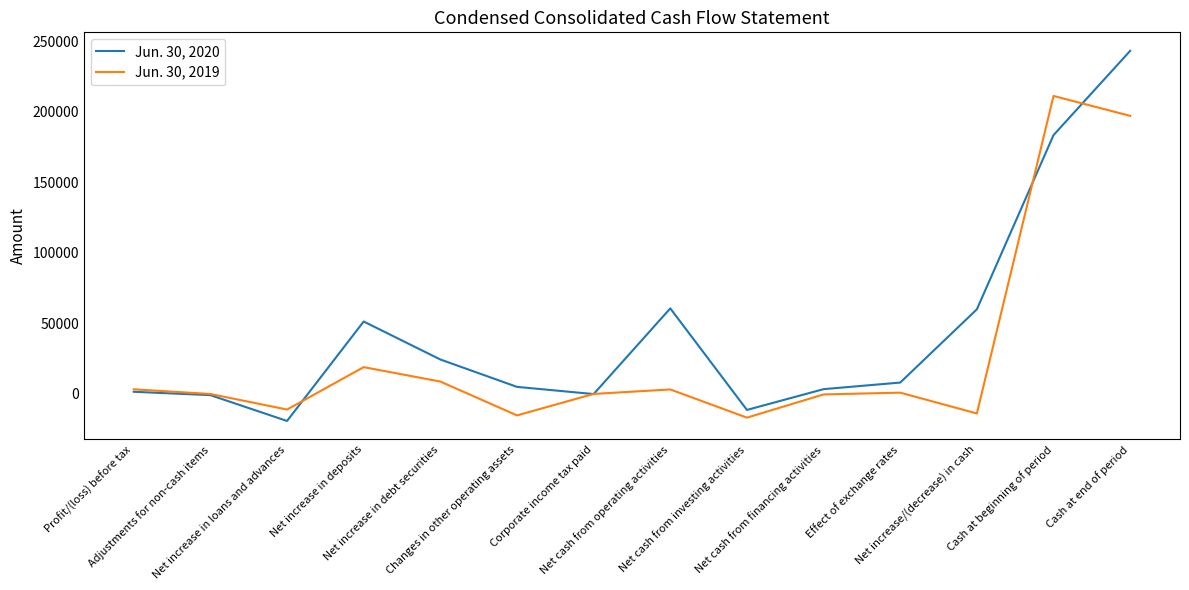

Count the number of data series in this chart.

2